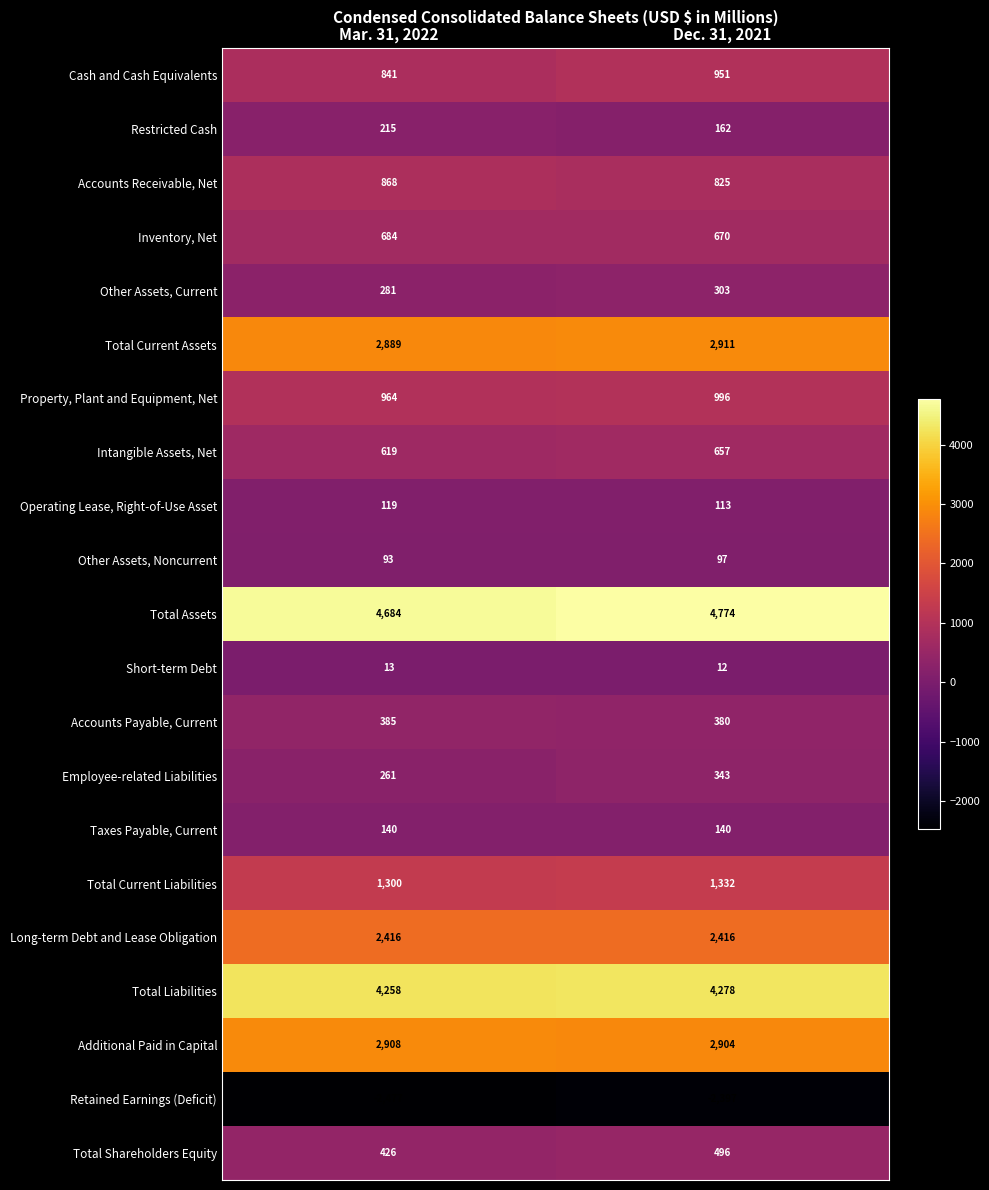

What is the approximate value of Property, Plant and Equipment, Net at Mar. 31, 2022, to the nearest 10?

960